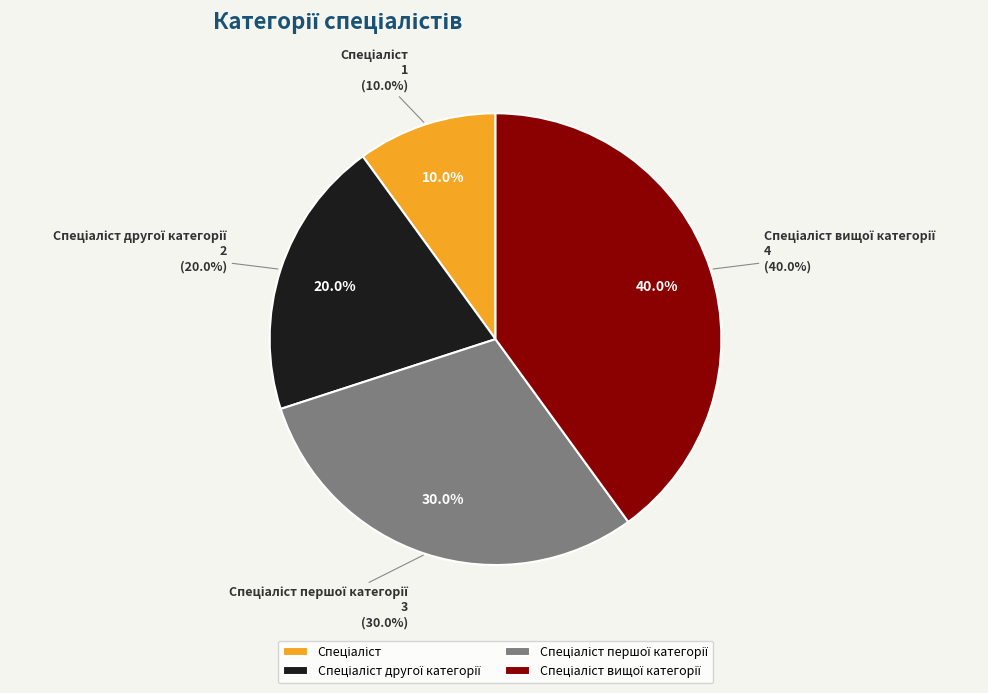

Which slice is the smallest?

Спеціаліст